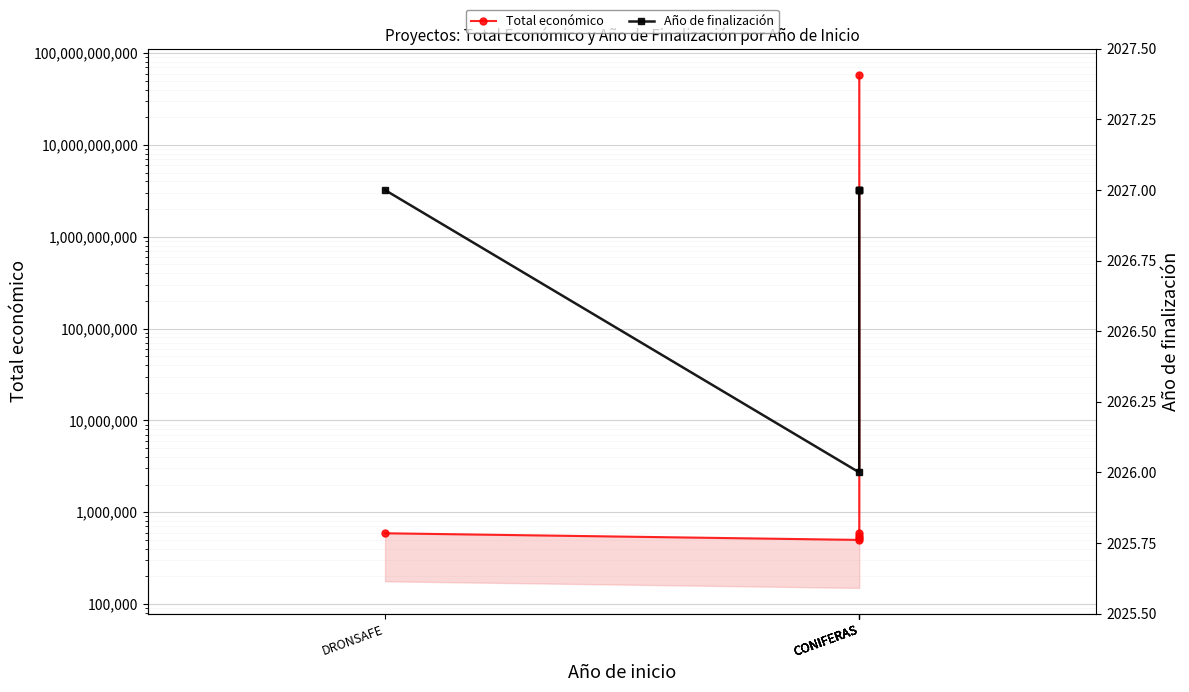

Where is Año de finalización nearest to the value 2026?

CONIFERAS